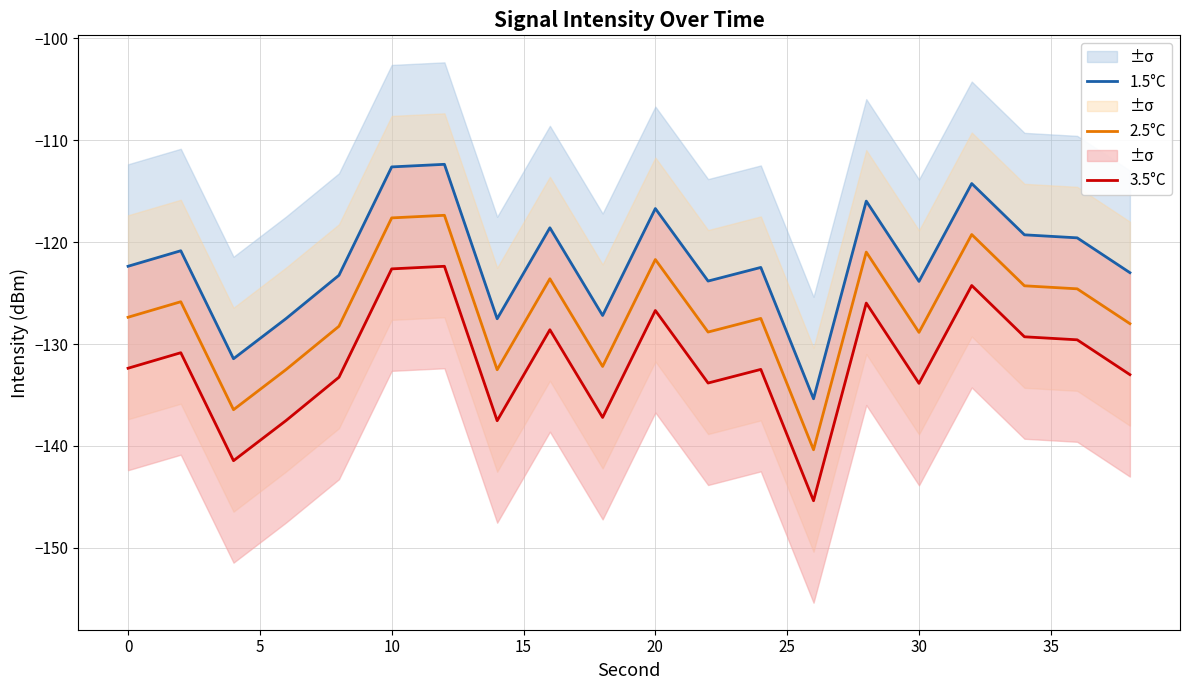

In 1.5°C, how many points are higher than both neighbors (excluding endpoints)?

7